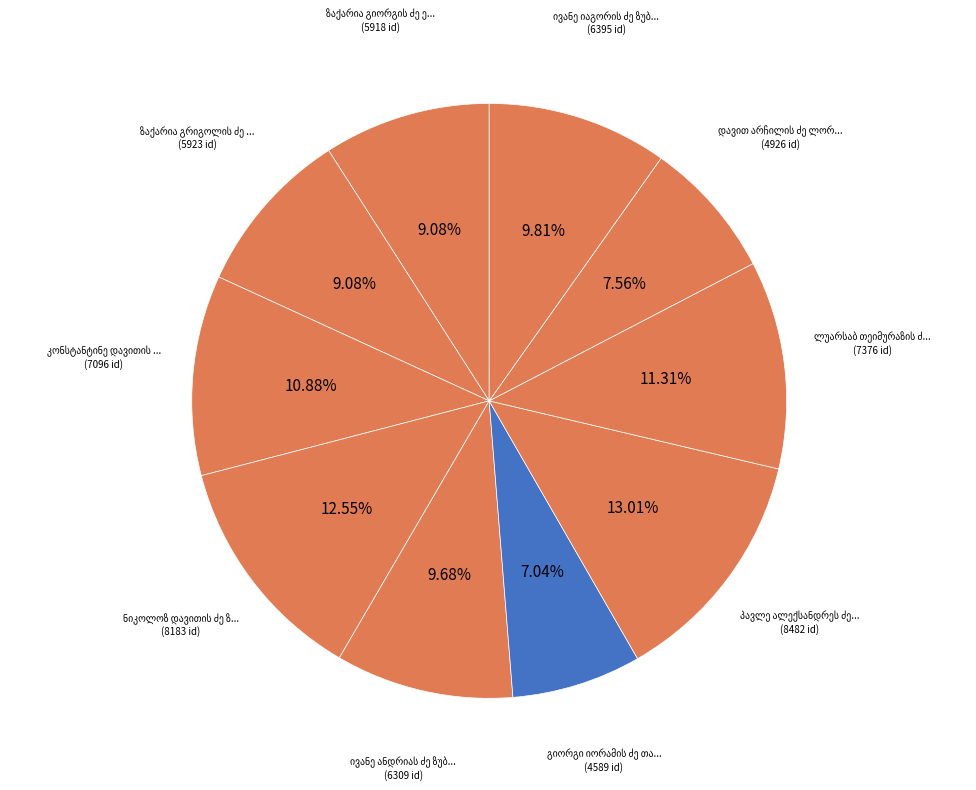

Is ივანე იაგორის ძე ზუბალაშვილი the majority of the pie?

No